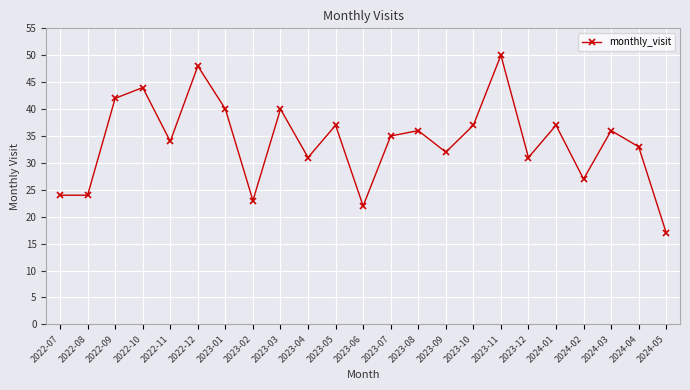

What is the ratio of the value at 2023-05 to the value at 2022-08?

1.5